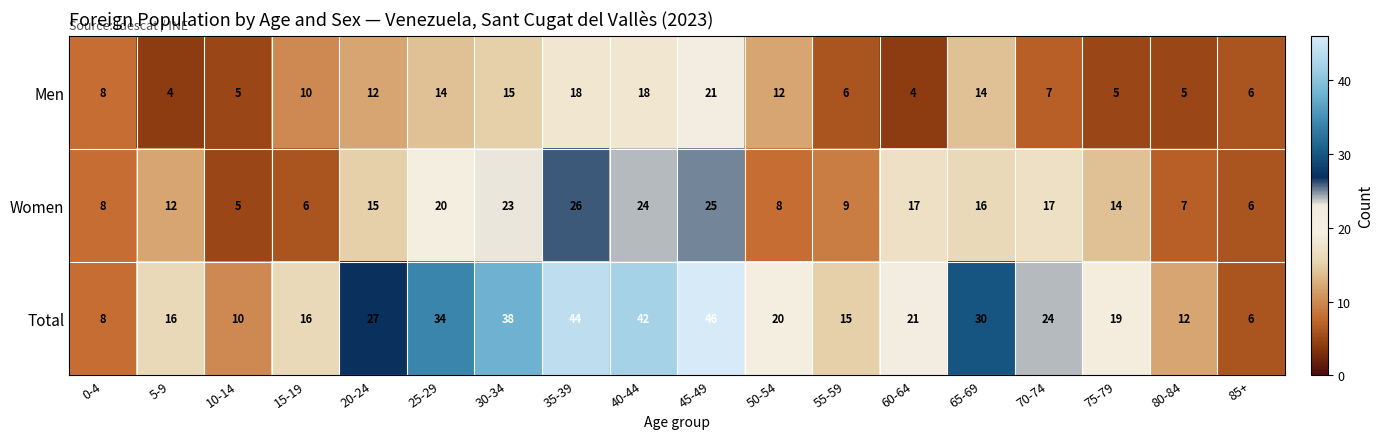

What is the approximate value of Women at 0-4, to the nearest 10?

10